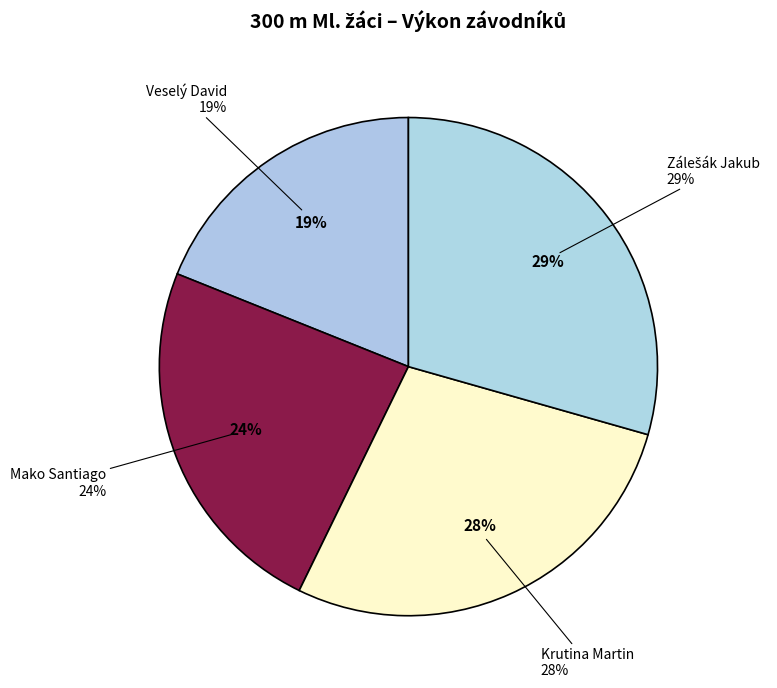

Between Veselý David and Mako Santiago, which is larger?

Mako Santiago